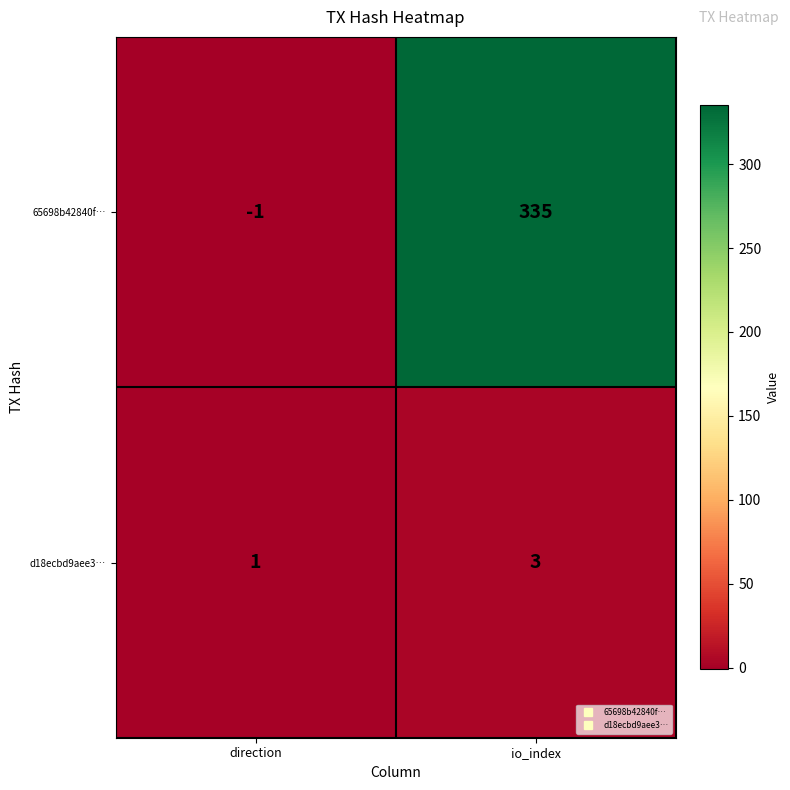

Where is d18ecbd9aee3… nearest to the value 2?

direction